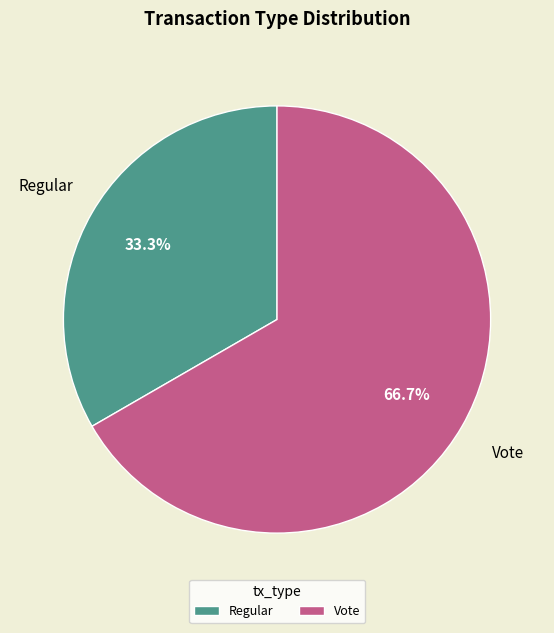

To the nearest percent, what is the difference between the largest and smallest slice percentages?

33%